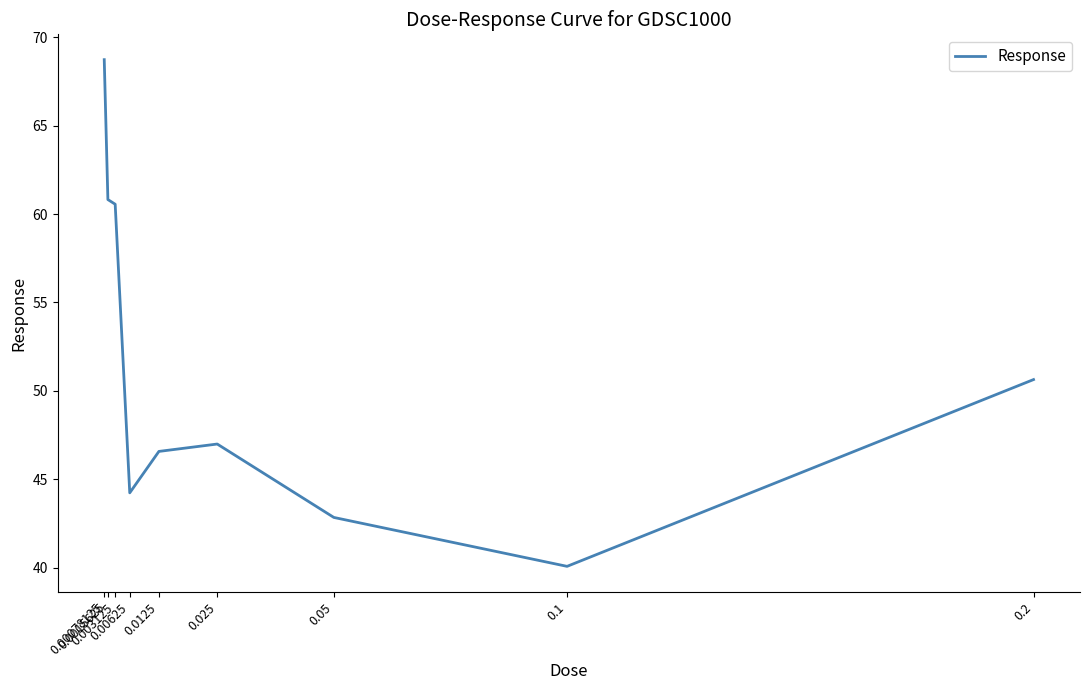

What is the change in value from 0.00625 to 0.0125?

+2.3